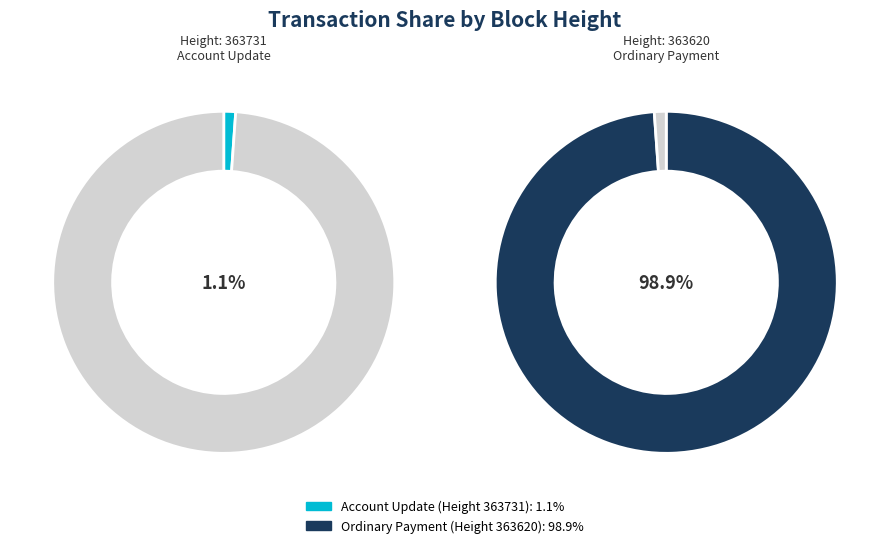

Is it true that 363620 is 99% of the pie?

True